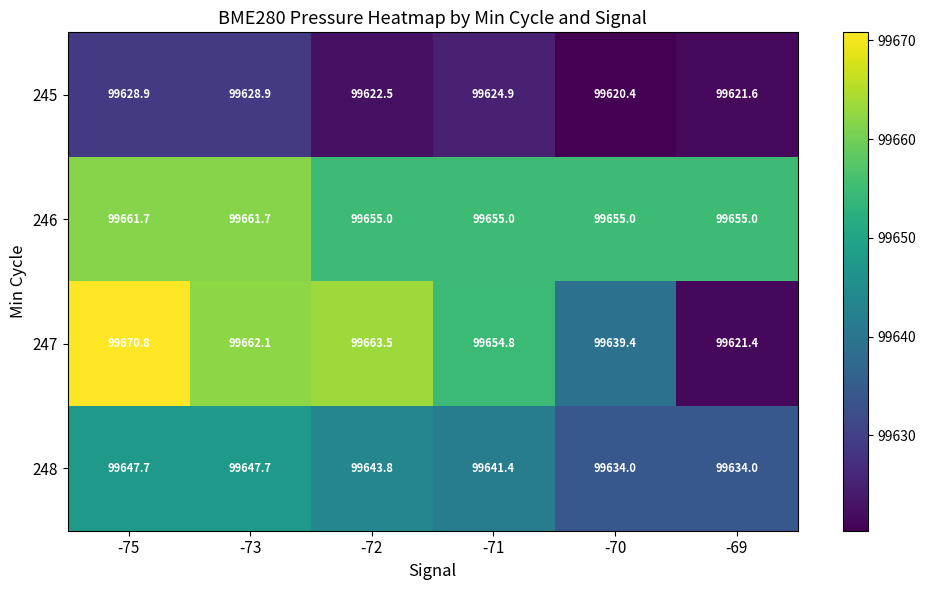

What is the smallest value displayed?

99620.4